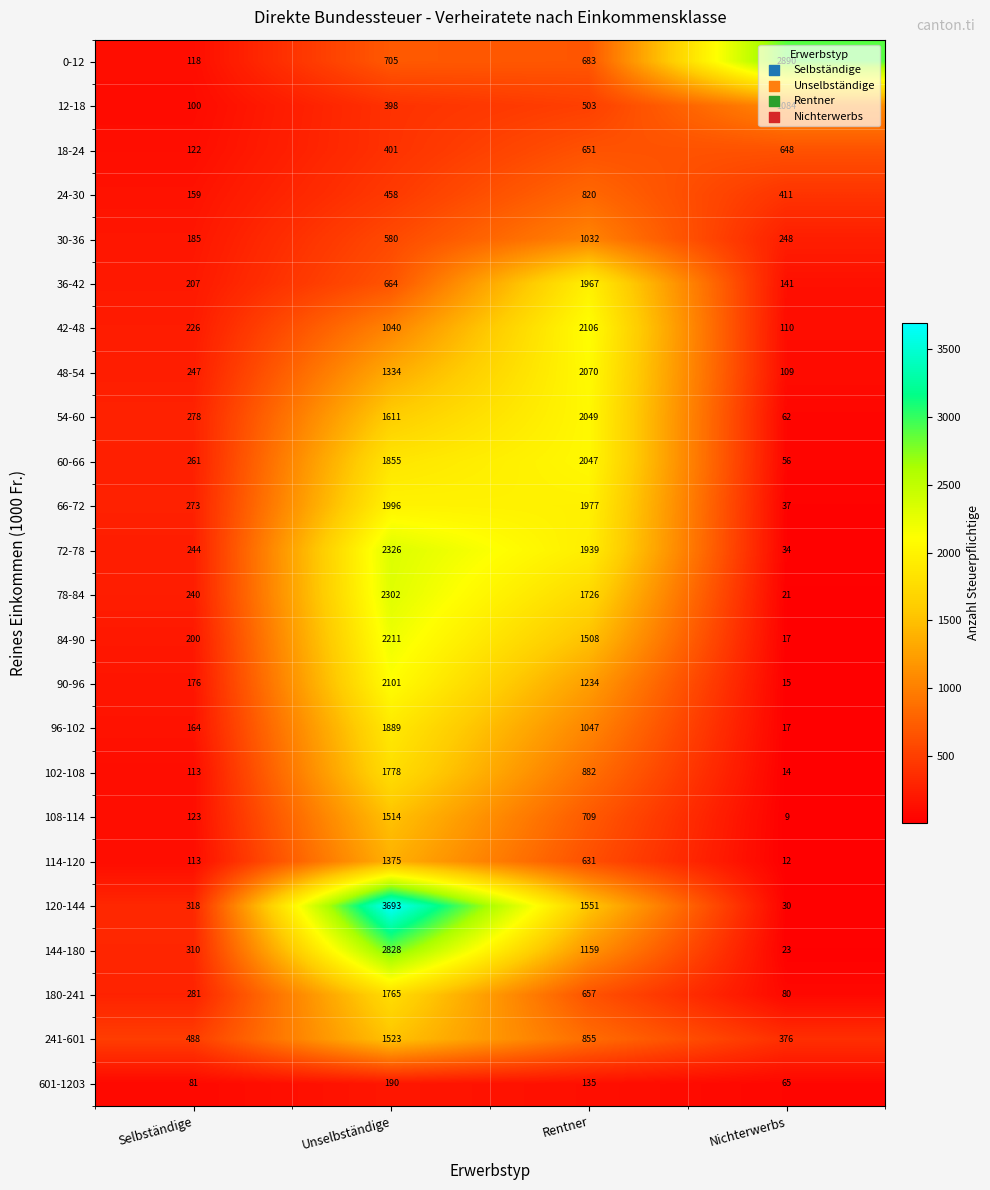

What is the difference between the highest and lowest values at Selbständige?

407